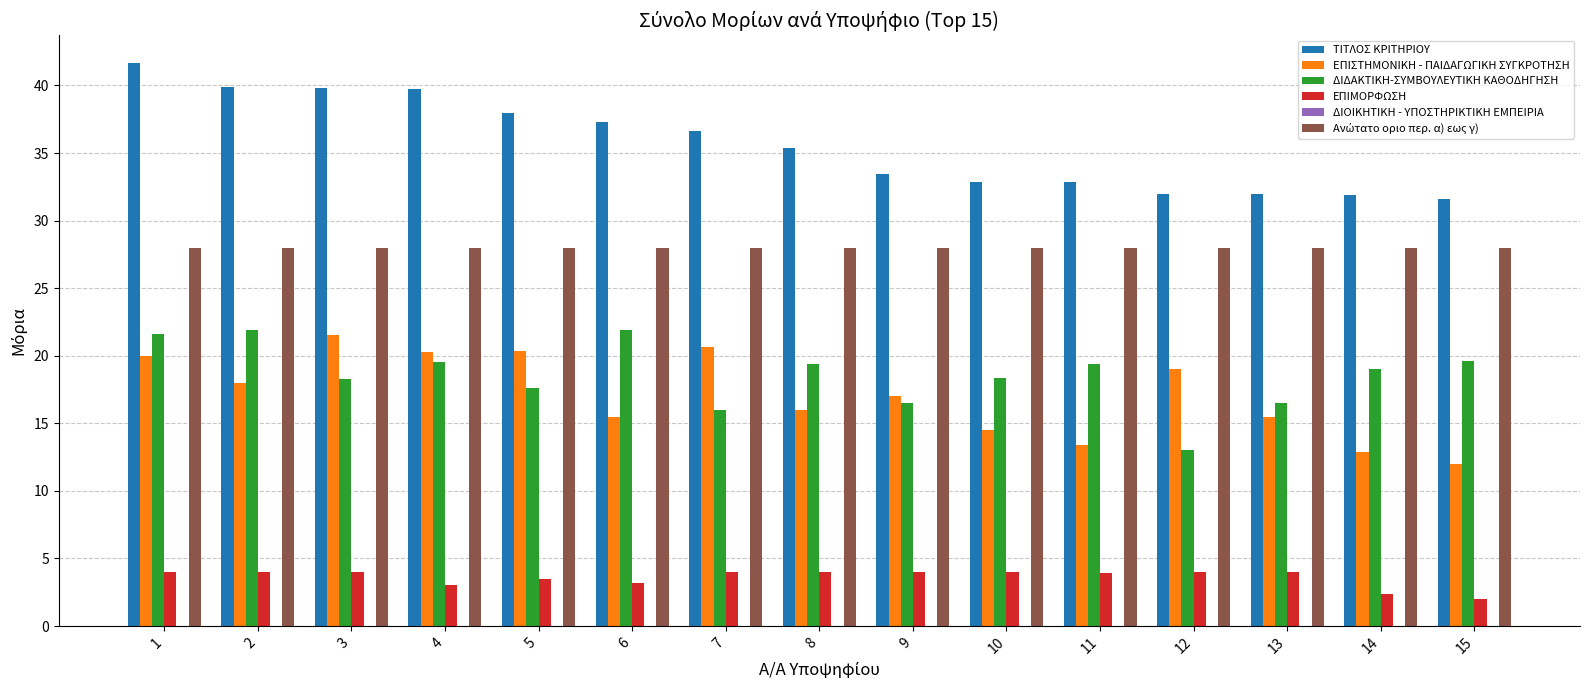

Count the number of data series in this chart.

5